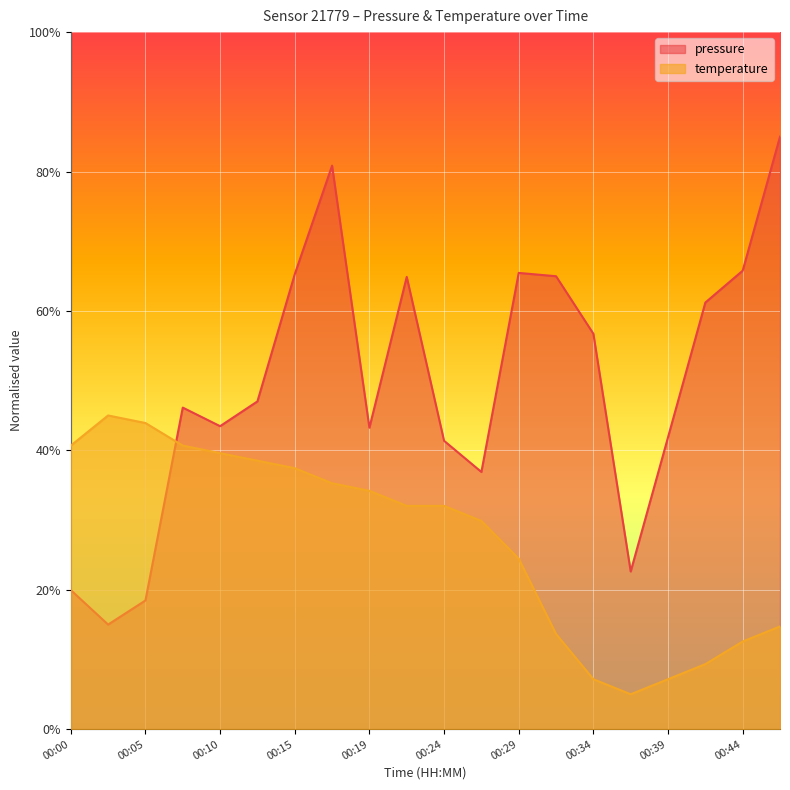

Which category has the highest value in the pressure series?

00:46